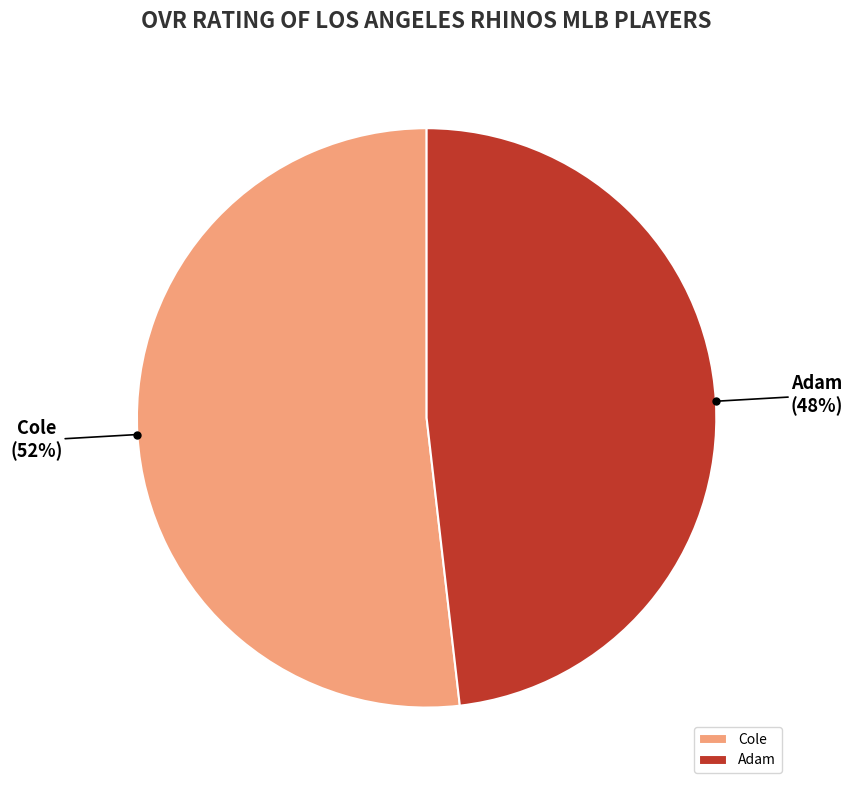

True or false: Adam accounts for 48% of the total.

True